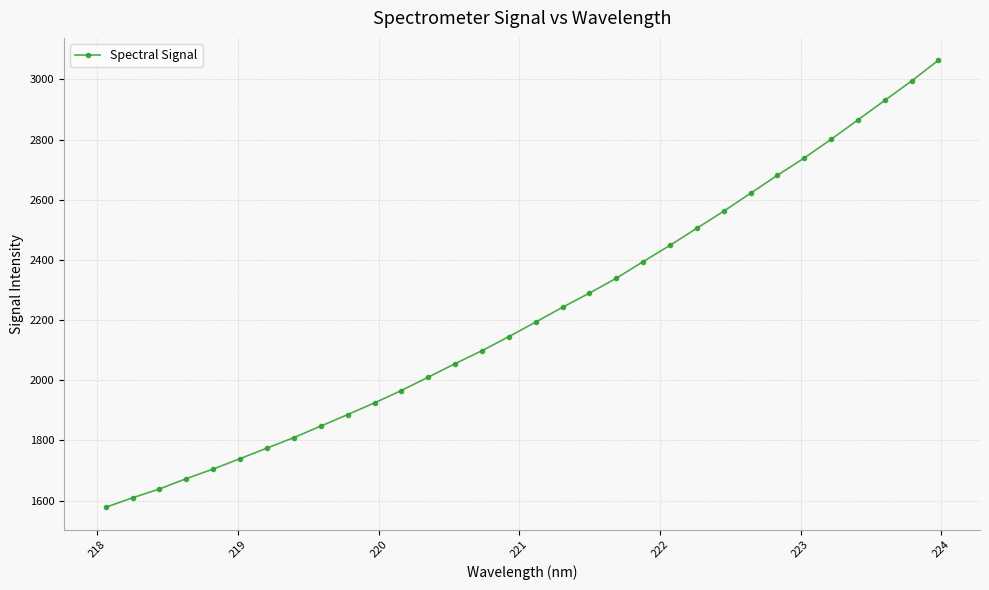

What is the difference between the maximum and minimum values?

1486.4